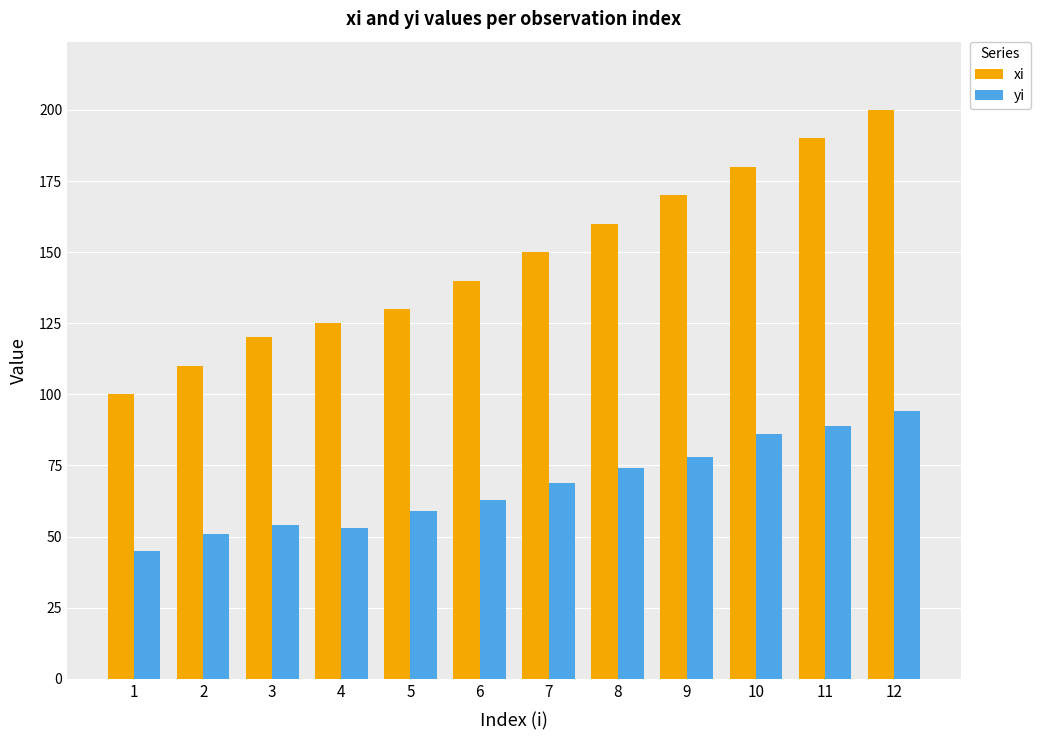

Which series has the largest total across all categories?

xi